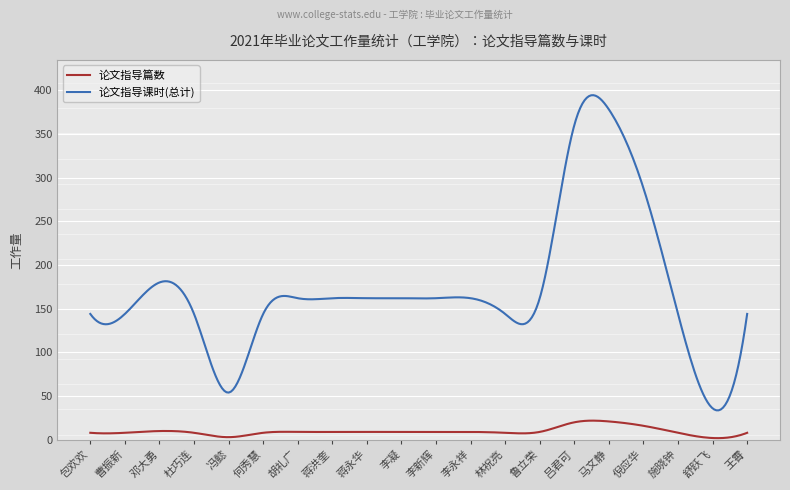

True or false: 论文指导课时(总计) and 论文指导篇数 cross at least once.

False